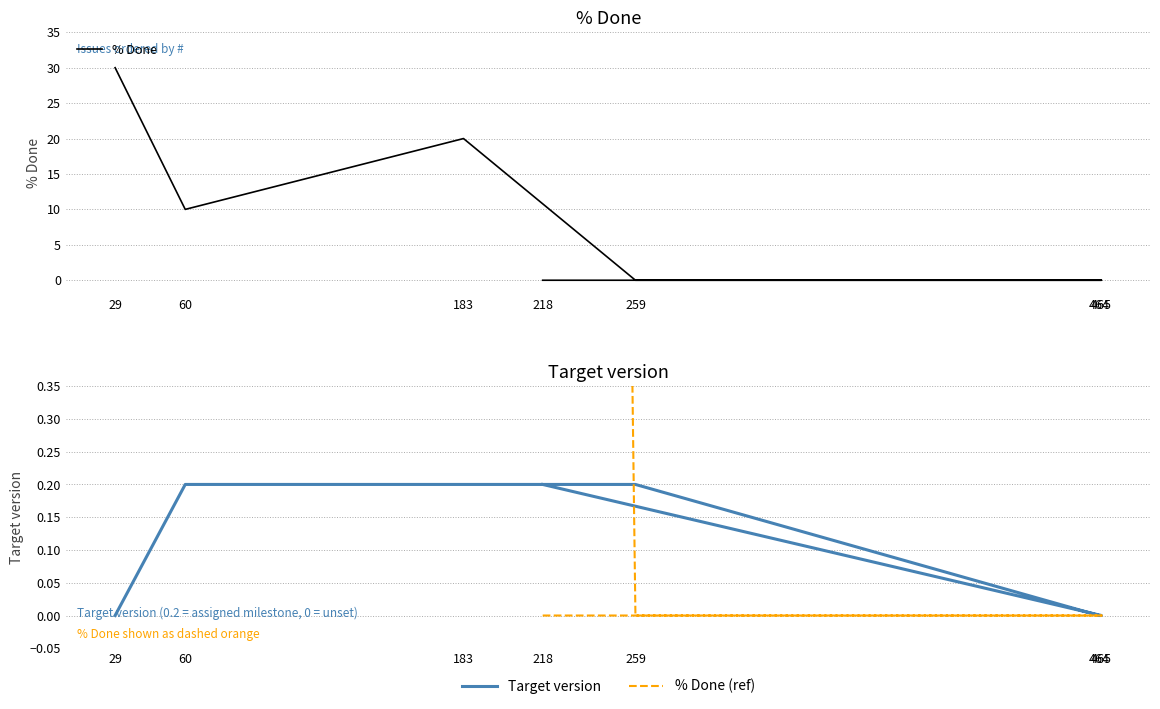

What is the maximum value for Target version?

0.2